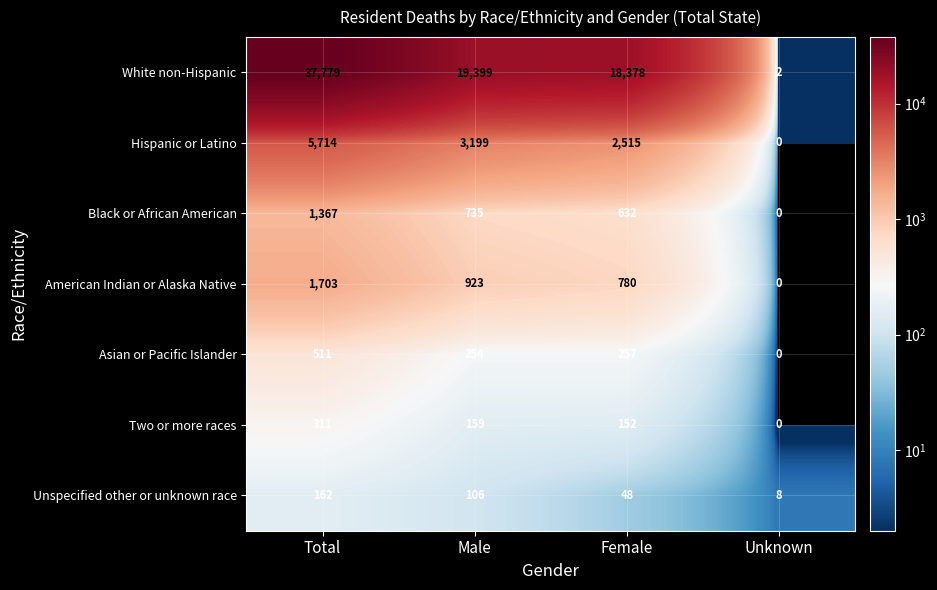

At how many categories does at least one series exceed 10365?

3